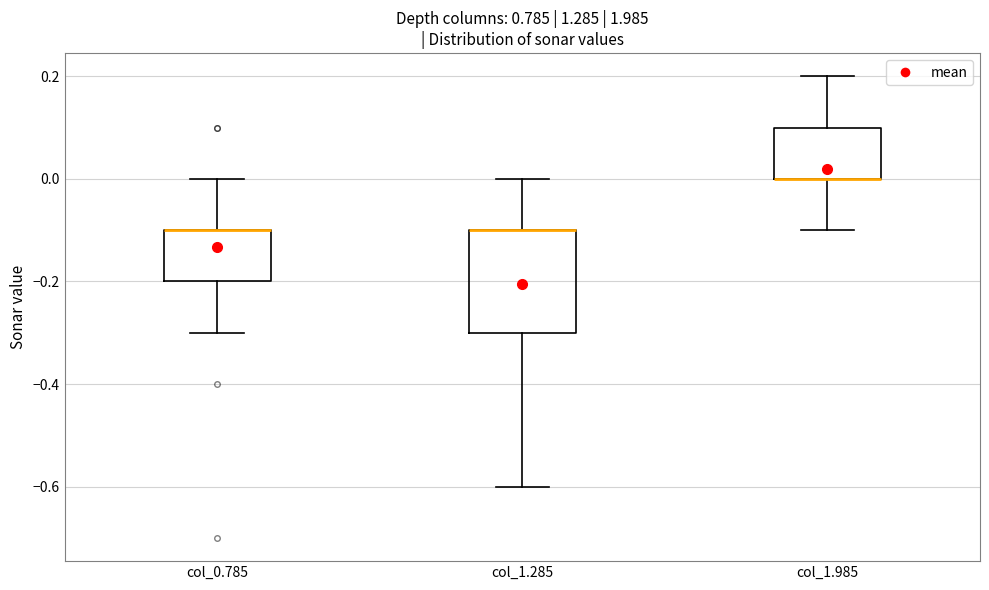

Reading left to right, transcribe this box plot: for each box, give where its median line is, the range the box spans, and where its two whiskers end, as read against the y-axis. The values are not printed on the chart, so give them approximately, as read against the axis.

col_0.785: median -0.1 (drawn on the box's upper edge), box -0.2 to -0.1, whiskers -0.3 to 0.0
col_1.285: median -0.1 (drawn on the box's upper edge), box -0.3 to -0.1, whiskers -0.6 to 0.0
col_1.985: median 0.0 (drawn on the box's lower edge), box 0.0 to 0.1, whiskers -0.1 to 0.2